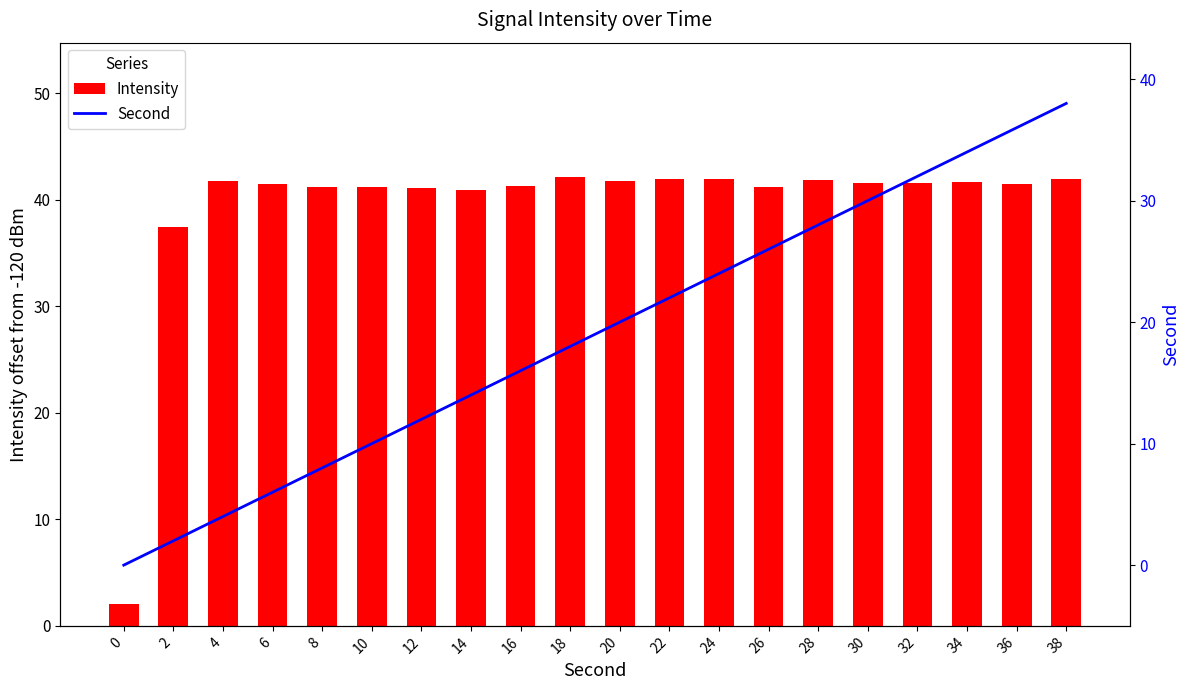

Does the chart contain any negative values?

No